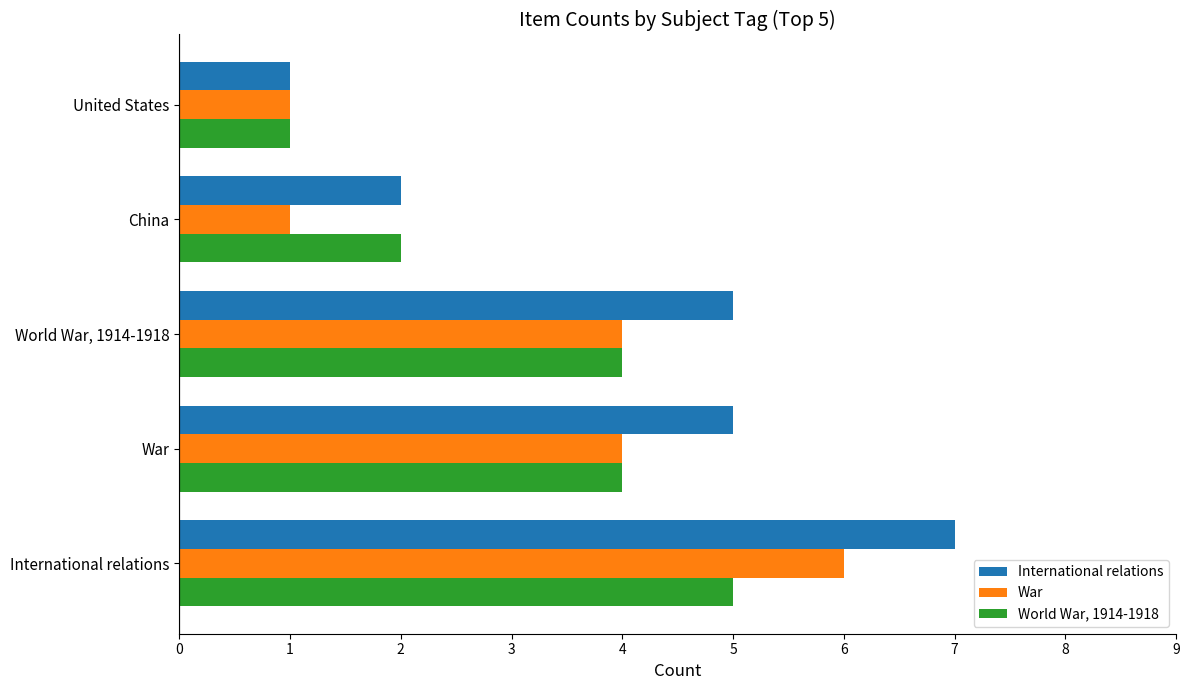

The International relations series shows 10 at International relations. True or false?

False